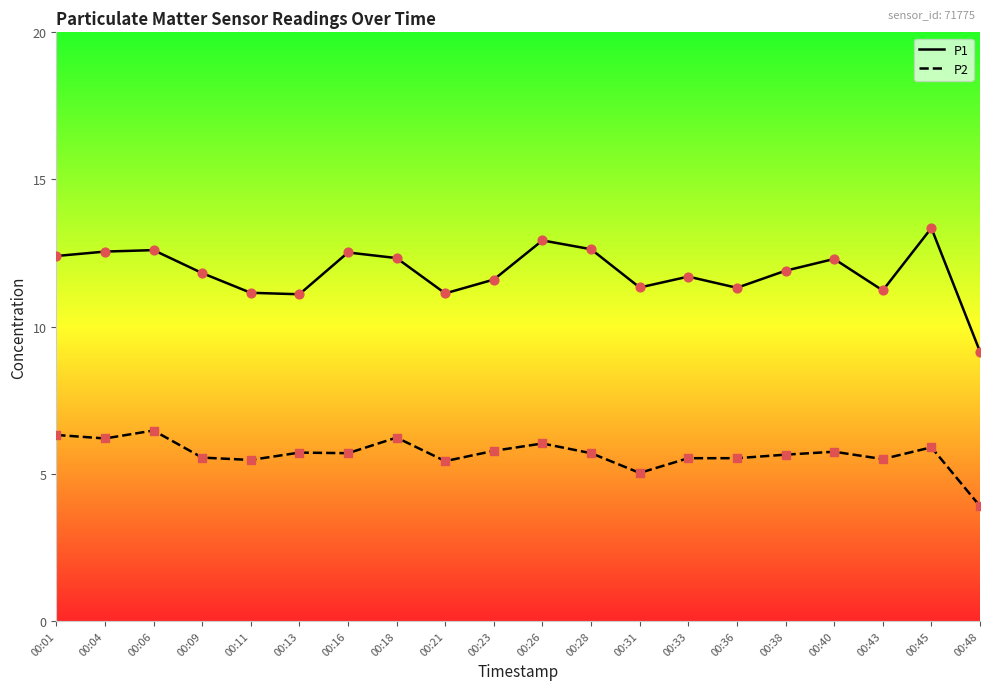

At how many categories does at least one series exceed 4?

20